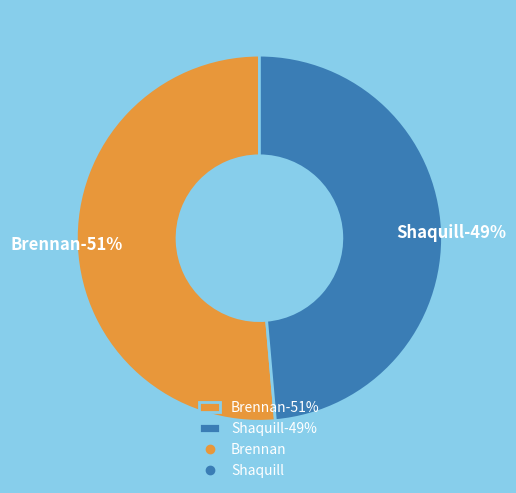

Rank the categories by value from highest to lowest.

Brennan, Shaquill